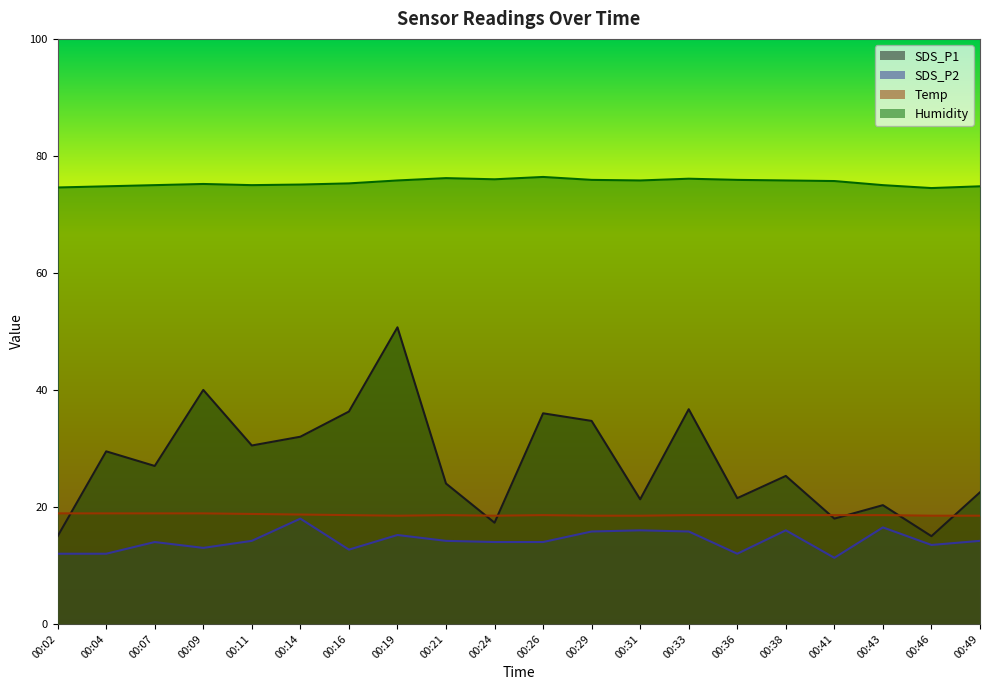

The SDS_P2 series shows 23.2 at 00:38. True or false?

False